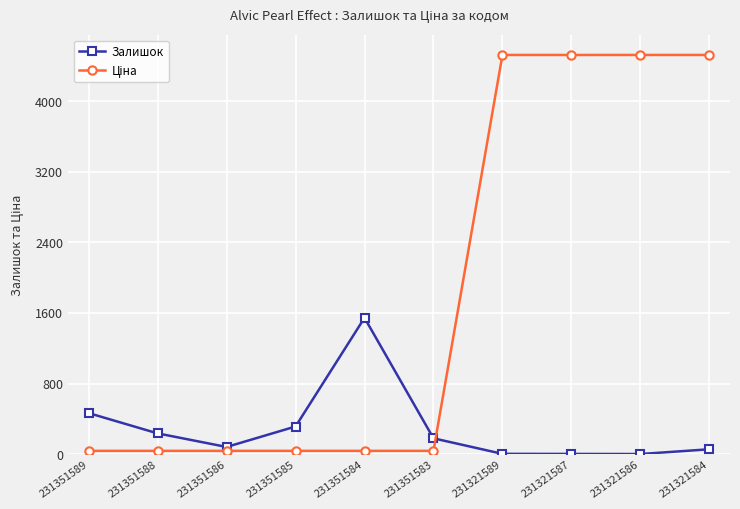

What is the value of the Залишок point at the 7th from the left?

3.0